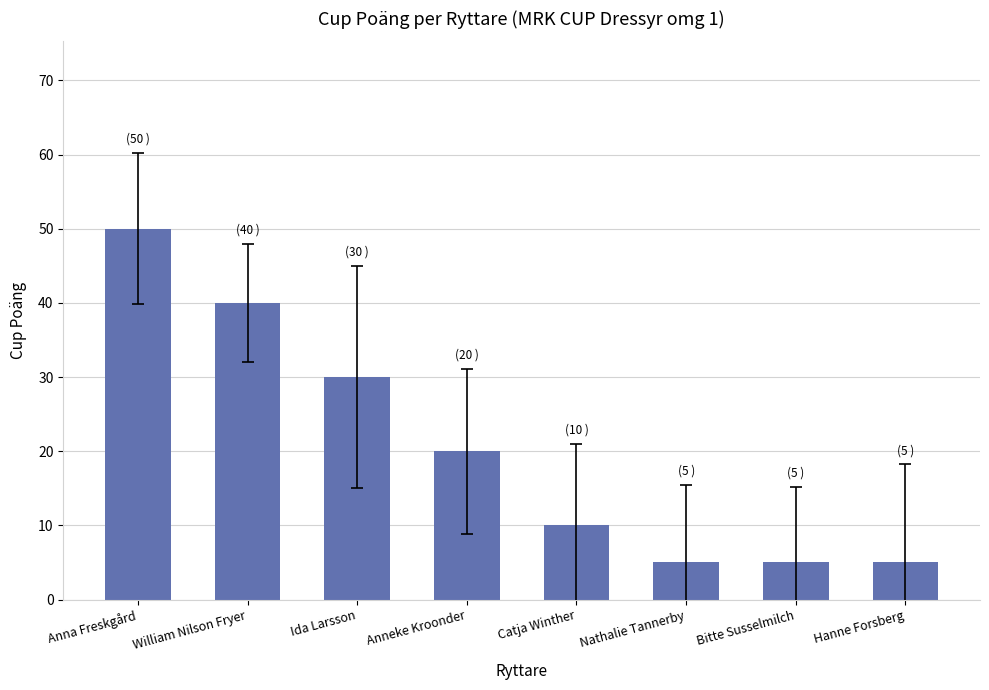

What is the minimum value shown in the chart?

5